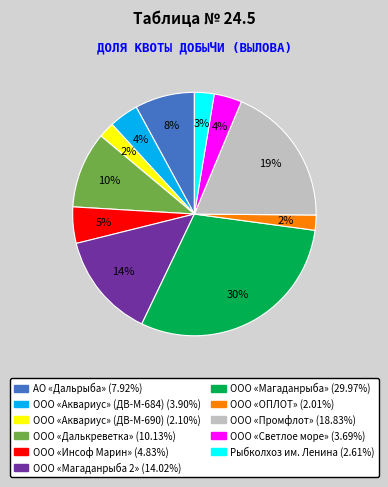

To the nearest percent, what is the average slice percentage?

9%